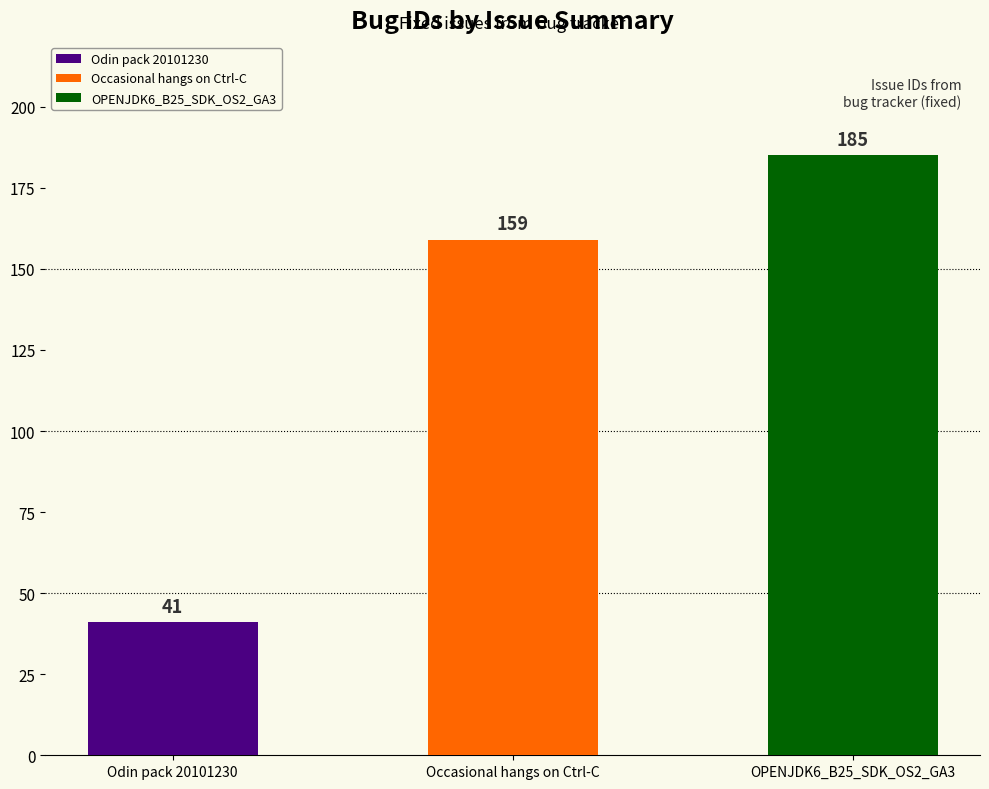

Reading left to right, transcribe all the data shown in this chart.

Odin pack 20101230=41	Occasional hangs on Ctrl-C=159	OPENJDK6_B25_SDK_OS2_GA3=185